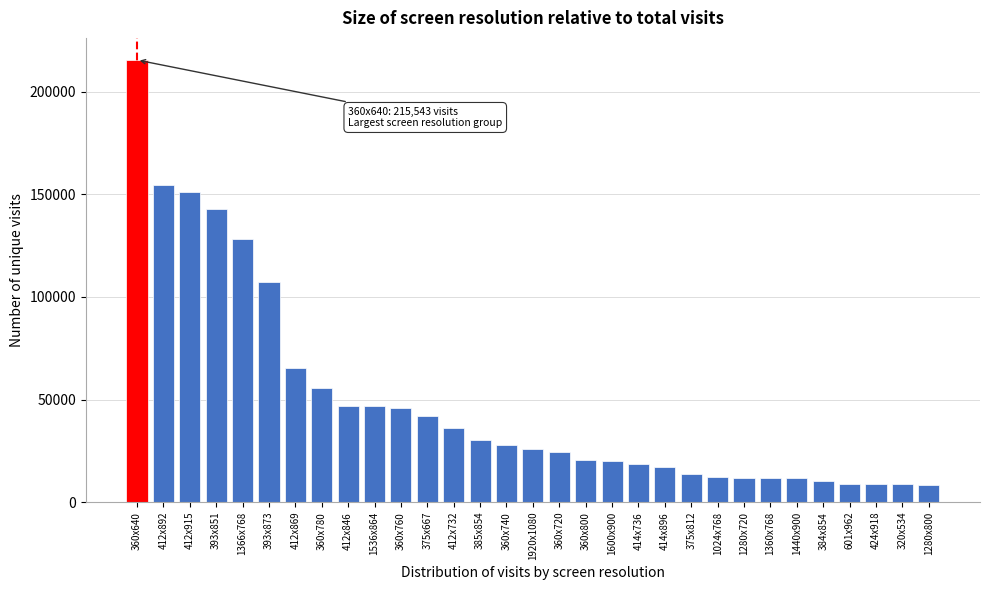

The value at 360x780 is 85755. True or false?

False